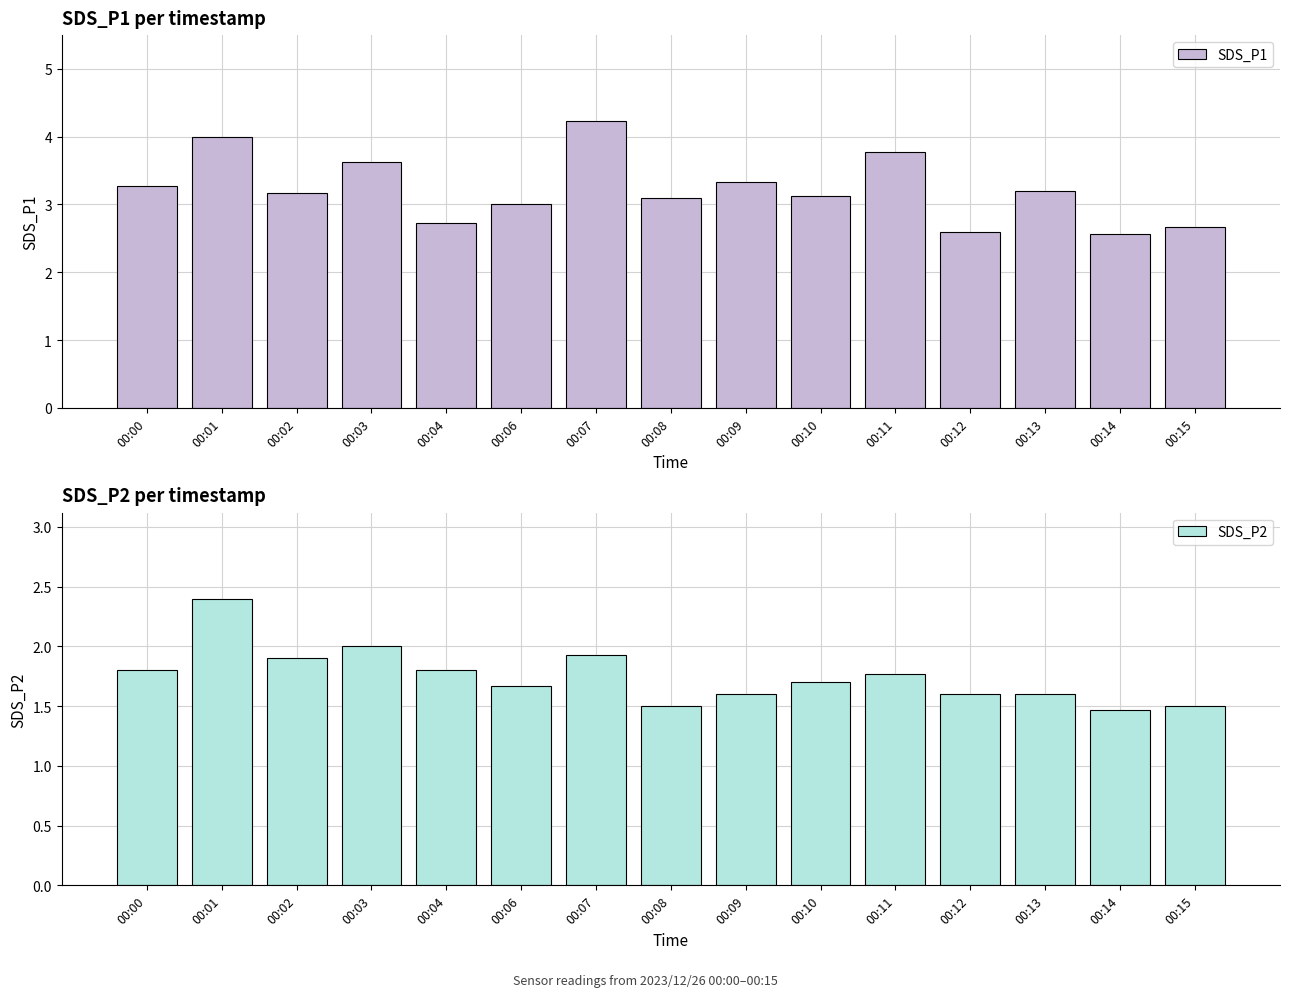

Between 00:03 and 00:14, which is larger?

00:03